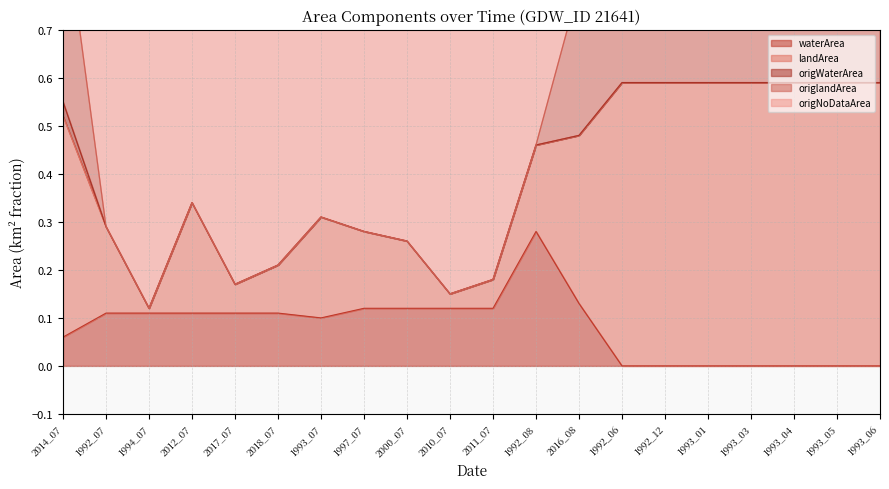

The value of landArea at 1992_12 is 1.1. True or false?

False